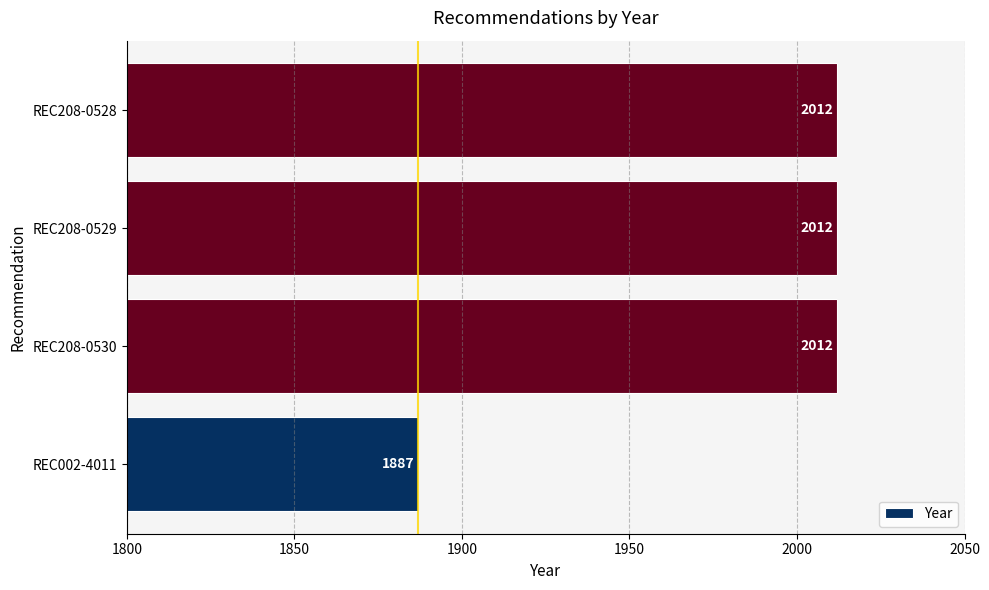

Which category has the lowest value across all series?

REC002-4011